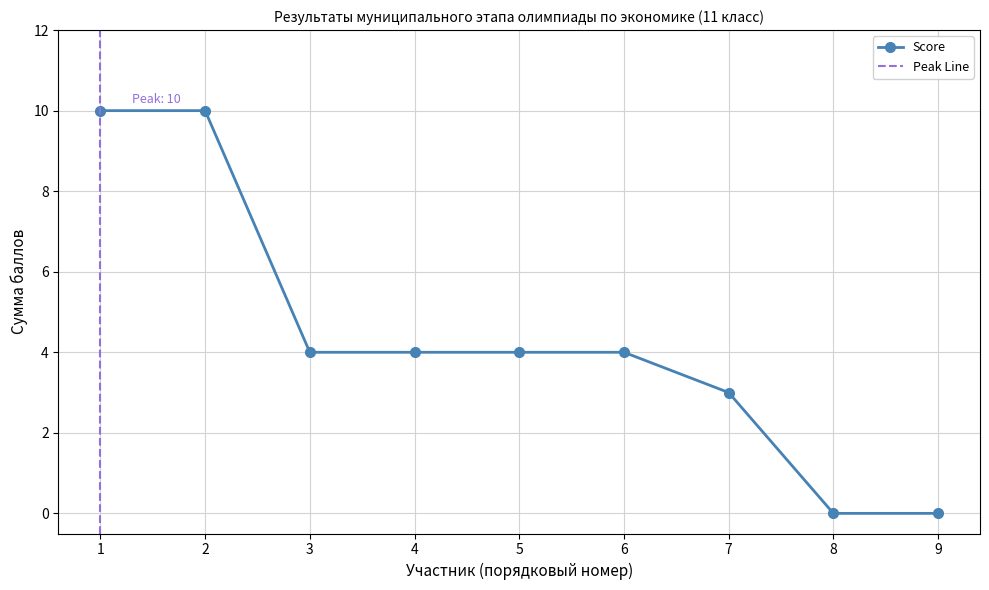

The Score series shows 0 at 9. True or false?

True